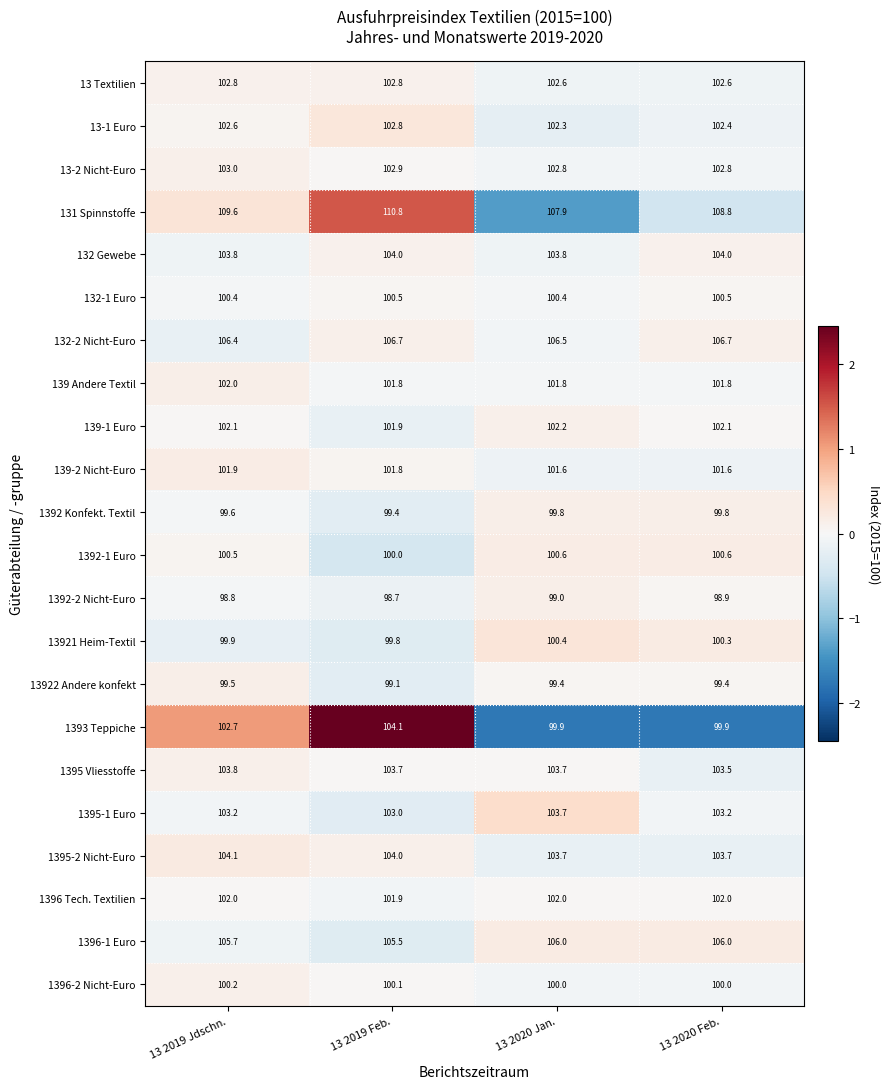

How many distinct data groups are displayed?

22